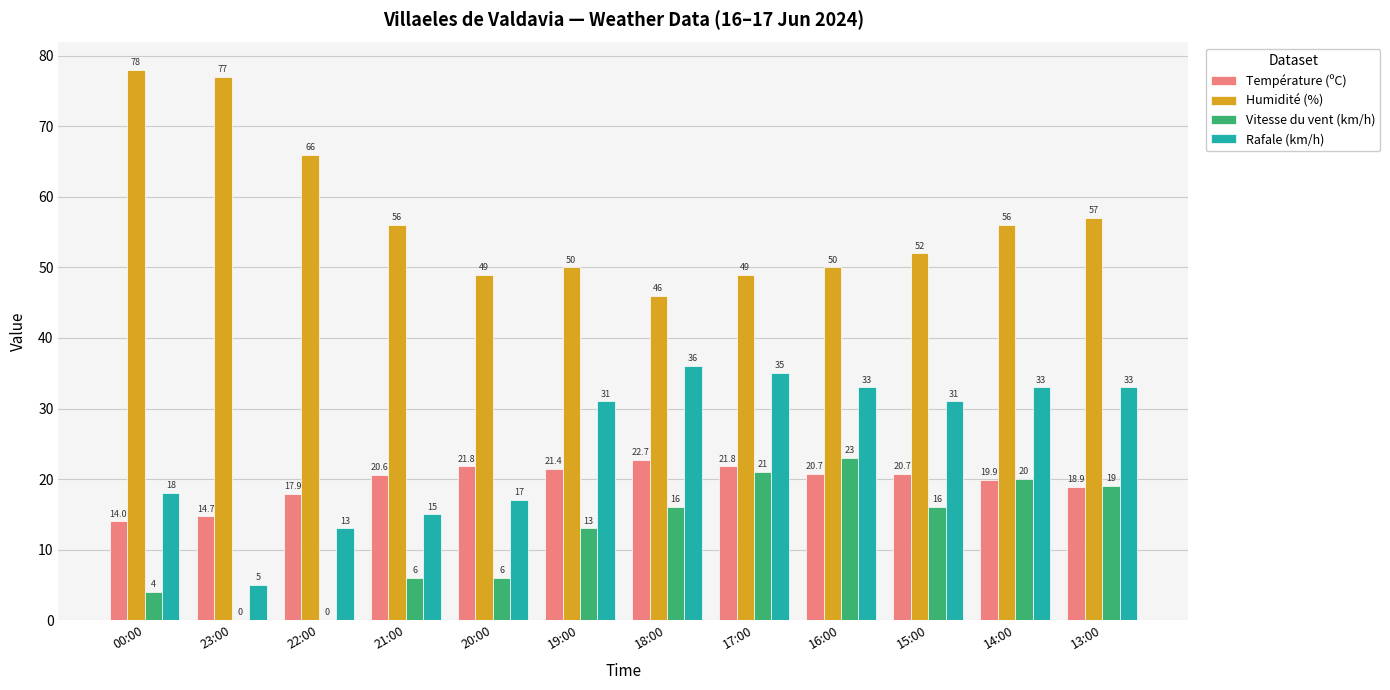

What is the average value of the Humidité (%) series?

57.2